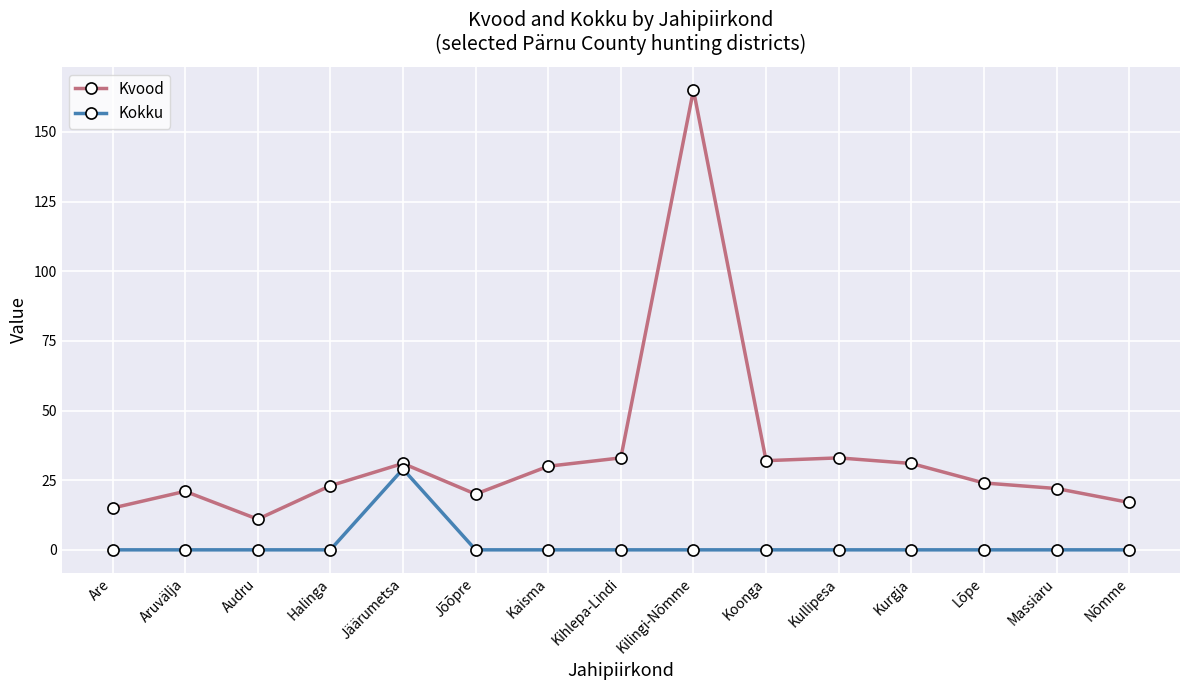

Rank the series by their maximum value, from highest to lowest.

Kvood, Kokku